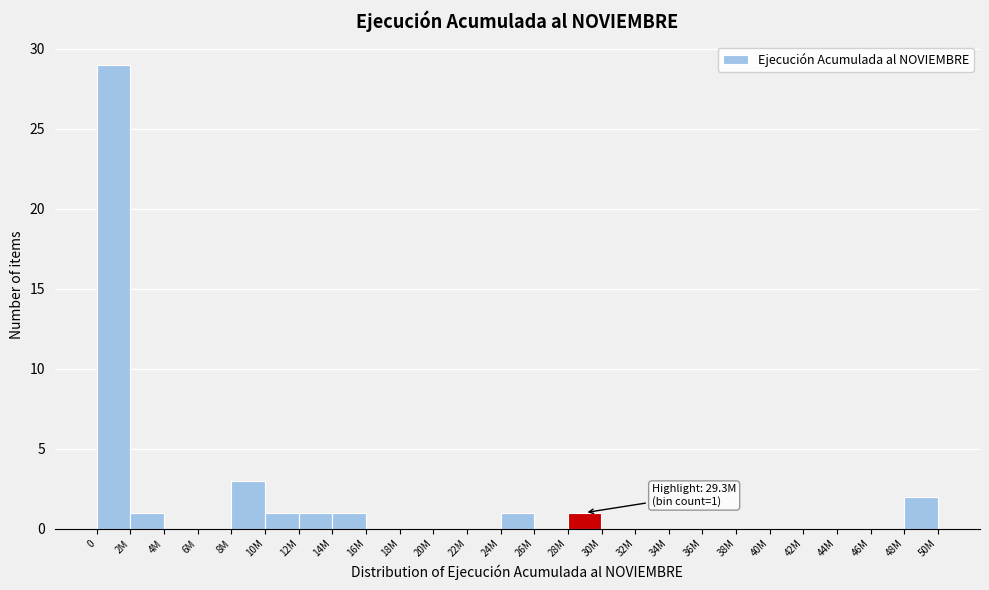

Reading right to left, extract all data points from this chart.

48M=2	46M=0	44M=0	42M=0	40M=0	38M=0	36M=0	34M=0	32M=0	30M=0	28M=1	26M=0	24M=1	22M=0	20M=0	18M=0	16M=0	14M=1	12M=1	10M=1	8M=3	6M=0	4M=0	2M=1	0=29